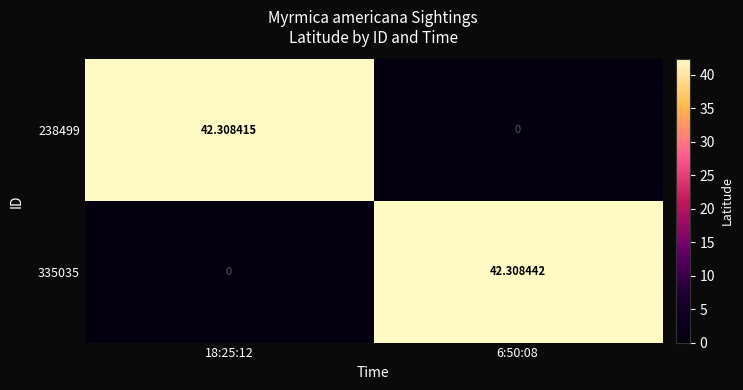

Is the value of 335035 at 6:50:08 greater than the value of 238499 at 6:50:08?

Yes